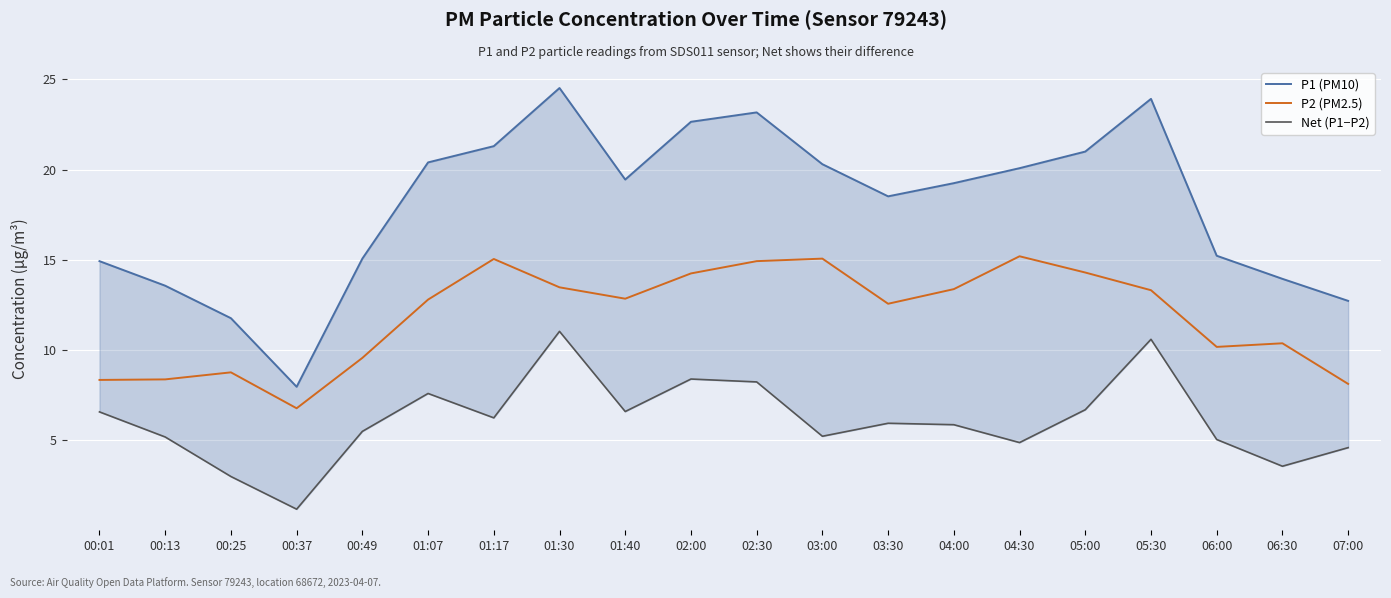

At which label does P1 (PM10) reach its peak?

01:30